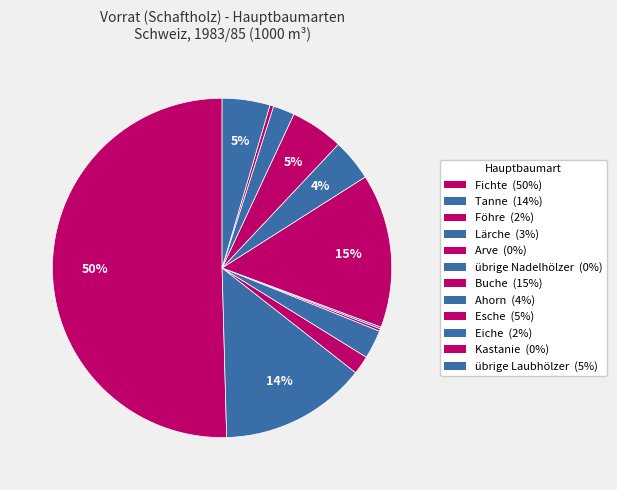

Which has a higher value, Ahorn or Kastanie?

Ahorn